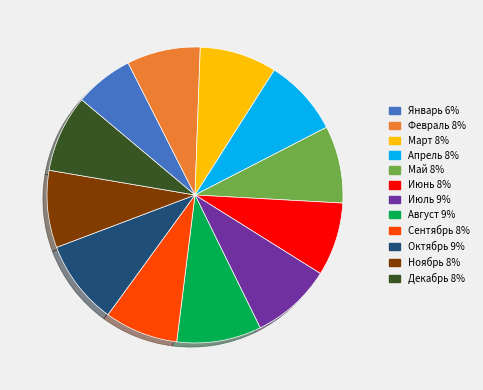

Does Сентябрь account for over 50% of the chart?

No